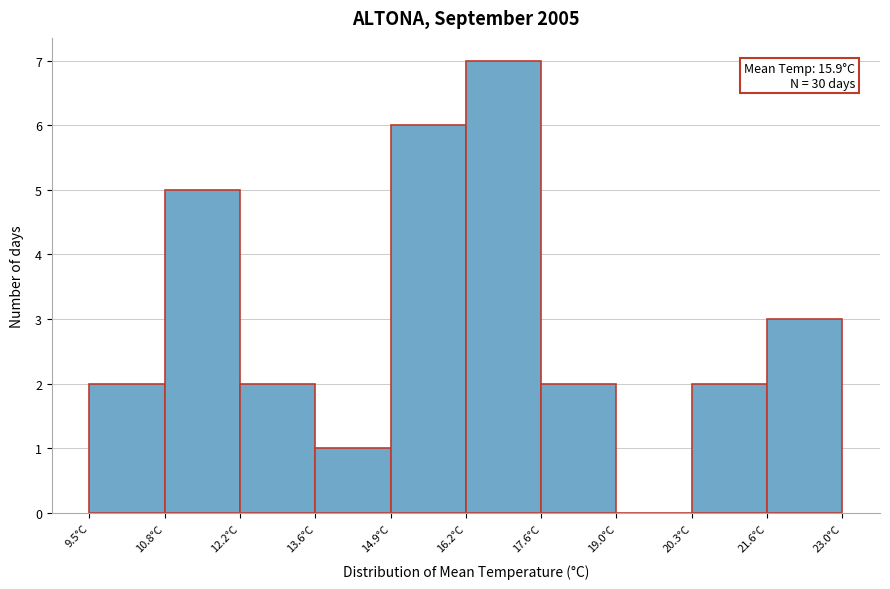

Over which range of the x-axis is the bar tallest?

16.25 to 17.60